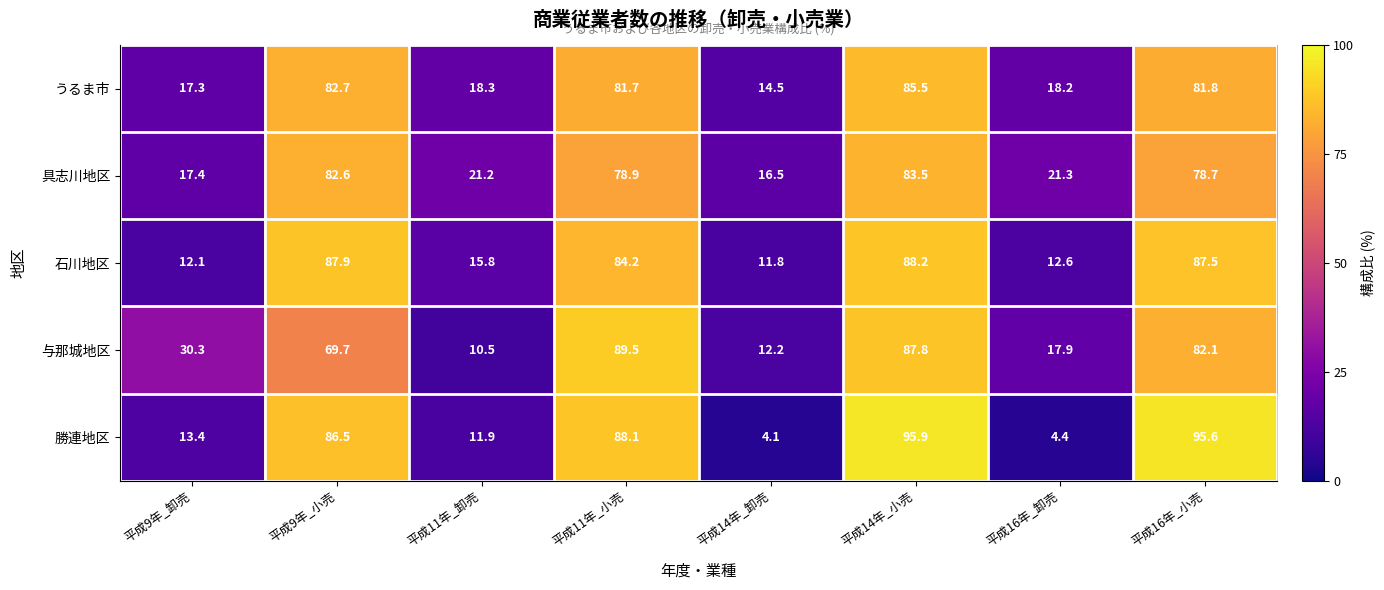

At how many categories does at least one series exceed 52?

4